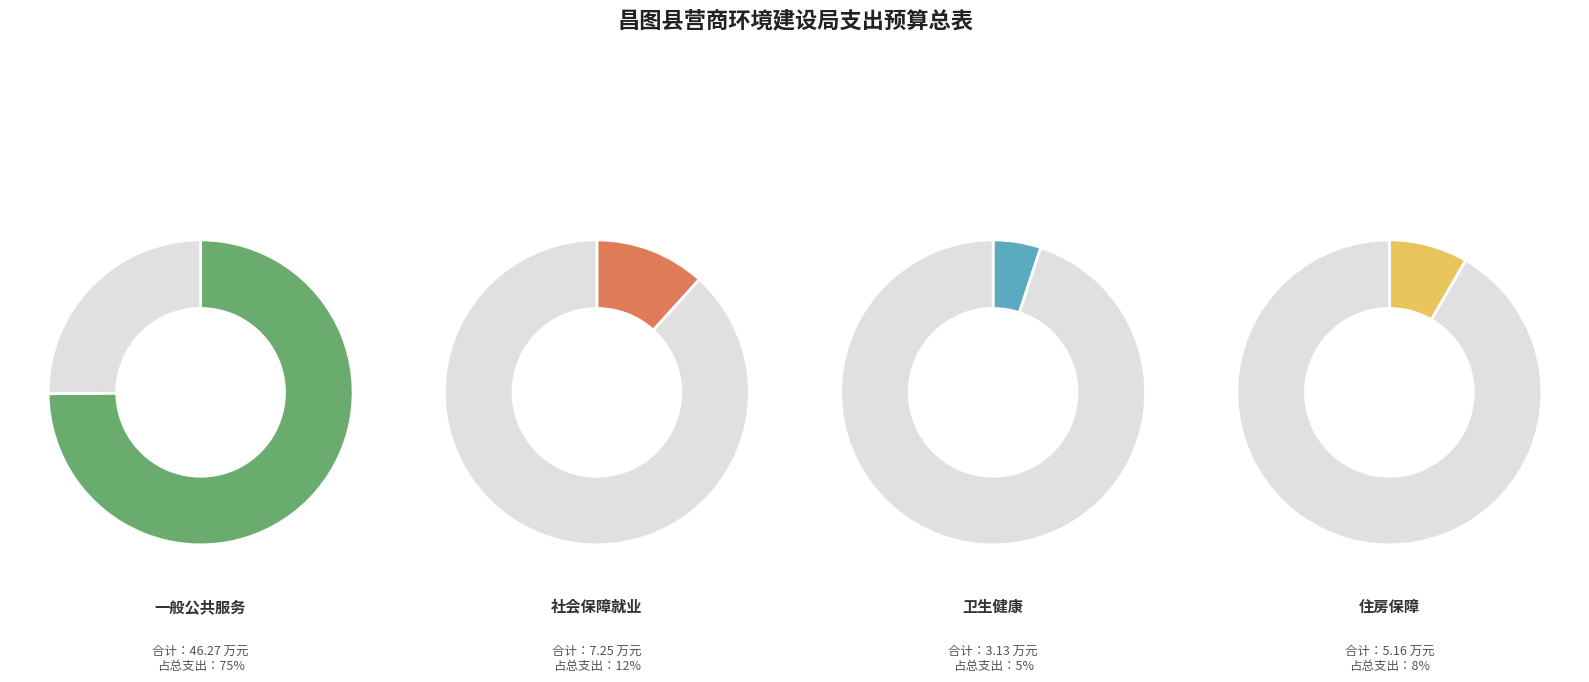

Is the sum of 社会保障和就业支出 and 一般公共服务支出 greater than half?

Yes